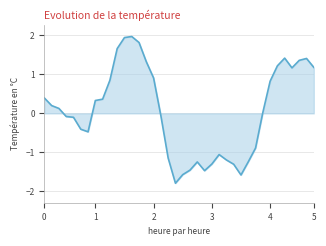

What is the minimum value shown in the chart?

-1.8